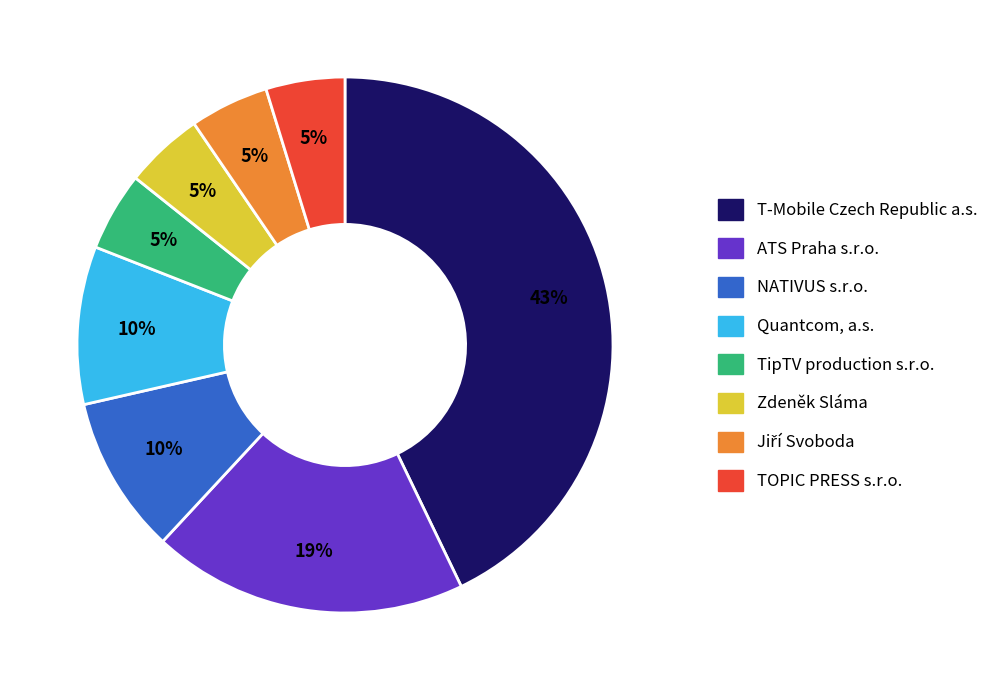

How many slices are in this pie chart?

8